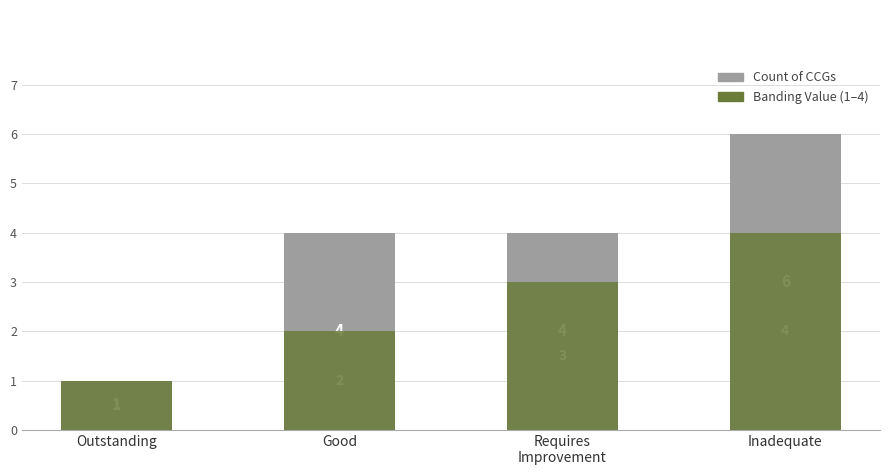

The value of Count of CCGs at Good is 4. True or false?

True